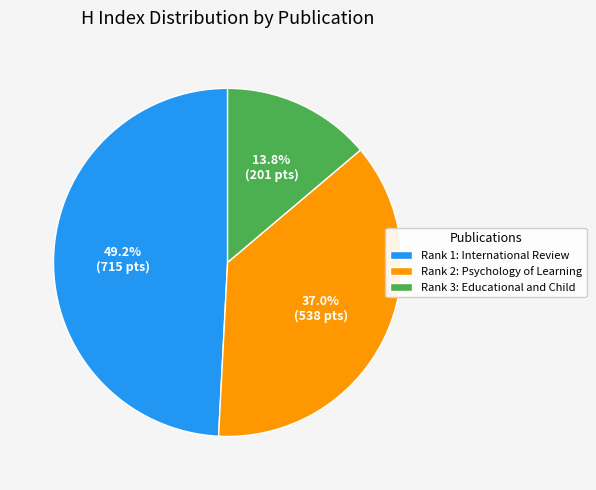

Approximately how many times larger is the value at Rank 1: International Review compared to Rank 3: Educational and Child?

3.6